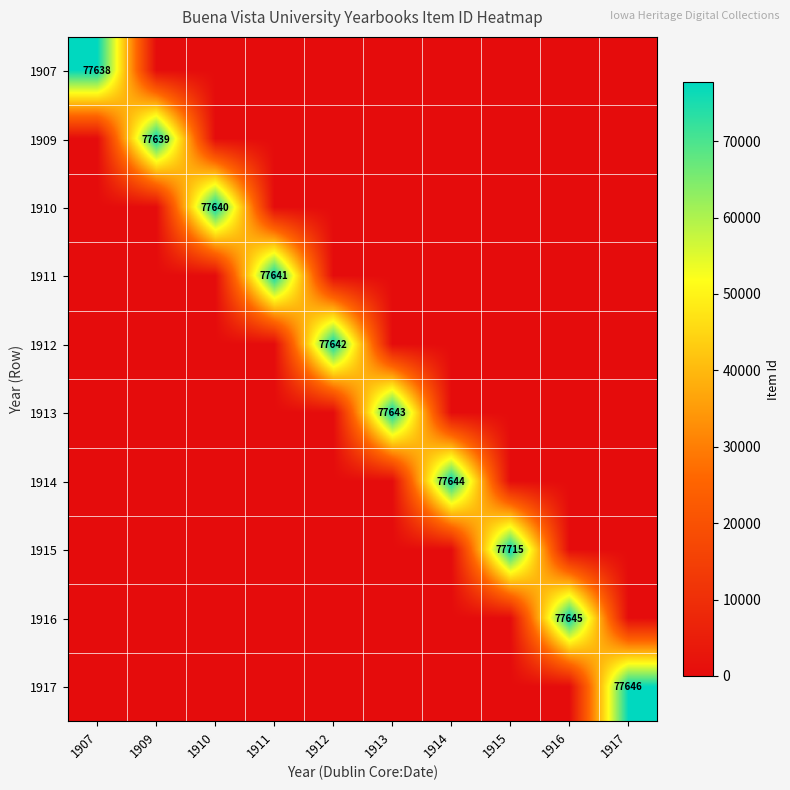

The 1917 series shows 40086 at 1917. True or false?

False